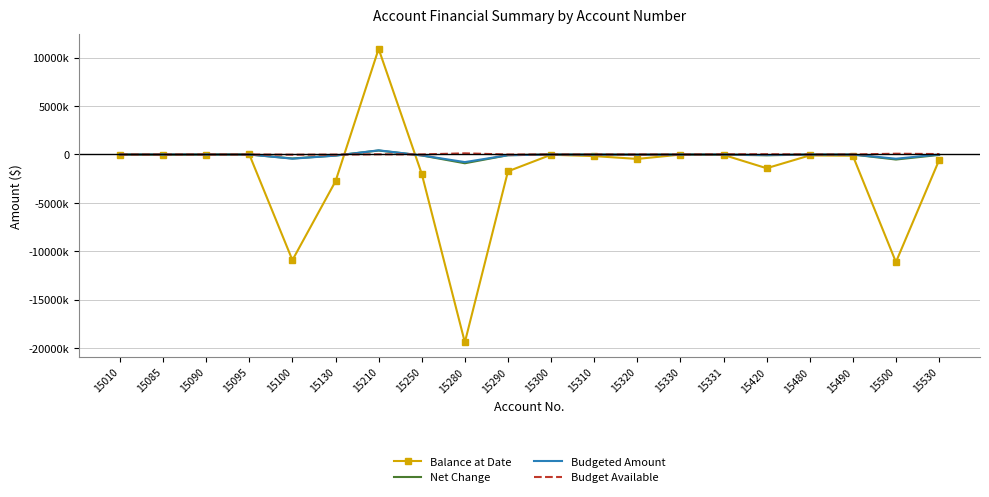

How many intersections are there between Budgeted Amount and Budget Available?

2